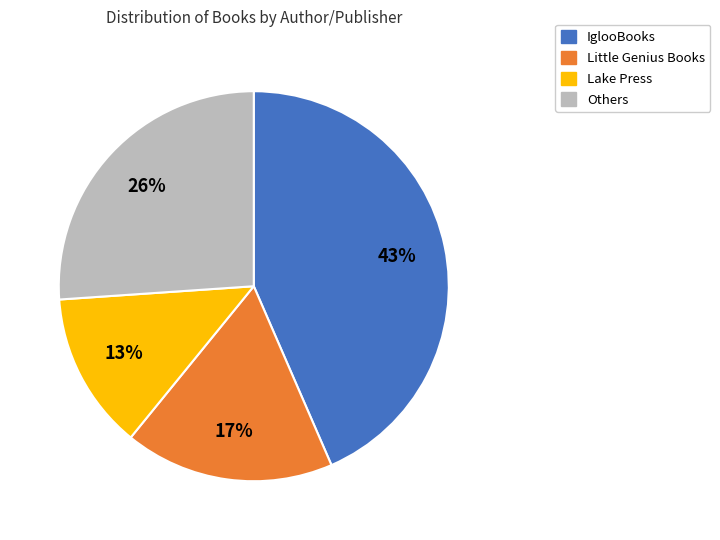

To the nearest percent, what is the difference between the largest and smallest slice percentages?

30%